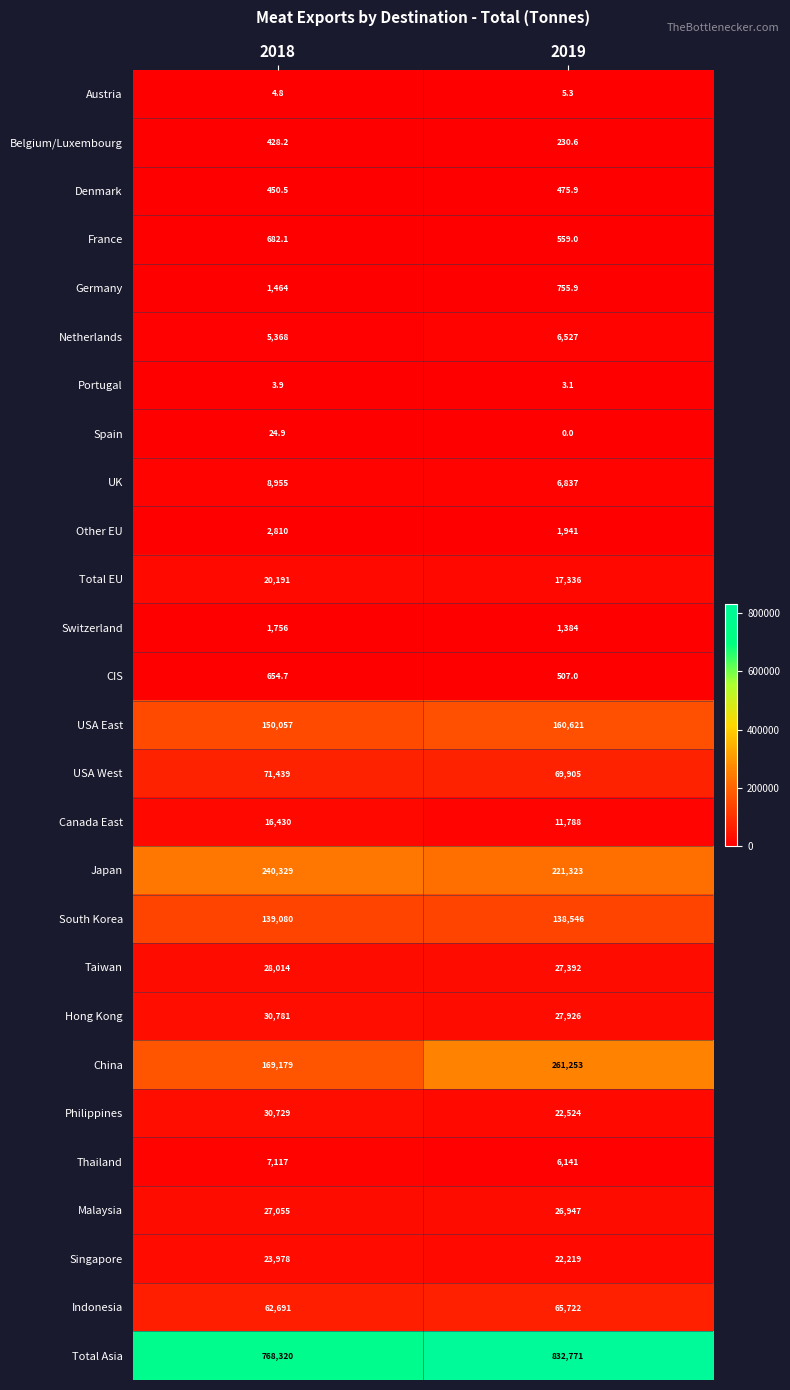

List the series in order of their peak value, lowest first.

Portugal, Austria, Spain, Belgium/Luxembourg, Denmark, CIS, France, Germany, Switzerland, Other EU, Netherlands, Thailand, UK, Canada East, Total EU, Singapore, Malaysia, Taiwan, Philippines, Hong Kong, Indonesia, USA West, South Korea, USA East, Japan, China, Total Asia